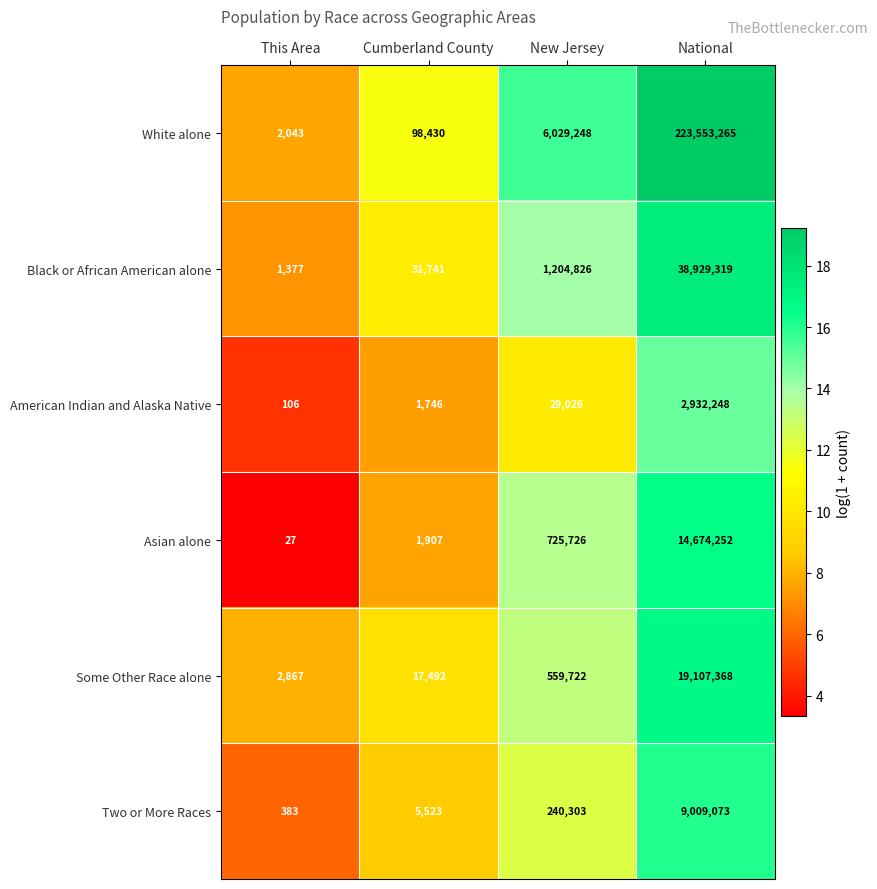

What is the sum of the Some Other Race alone values at National and This Area?

19110235